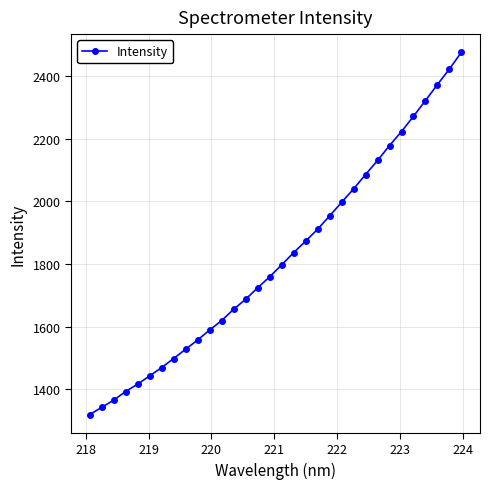

What is the value of the 18th point from the left?

1836.1